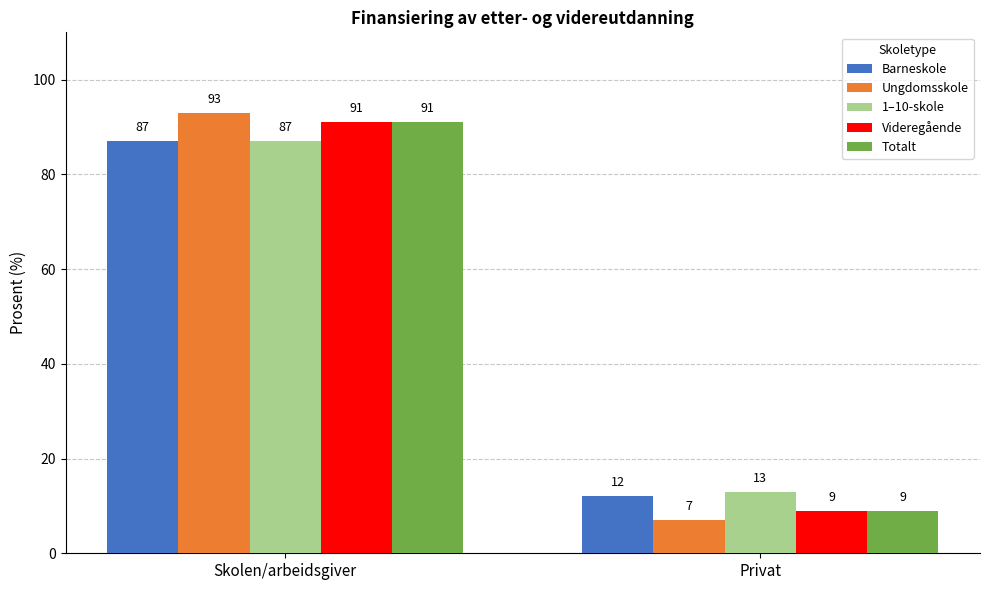

Which series has the largest range (max minus min)?

Ungdomsskole